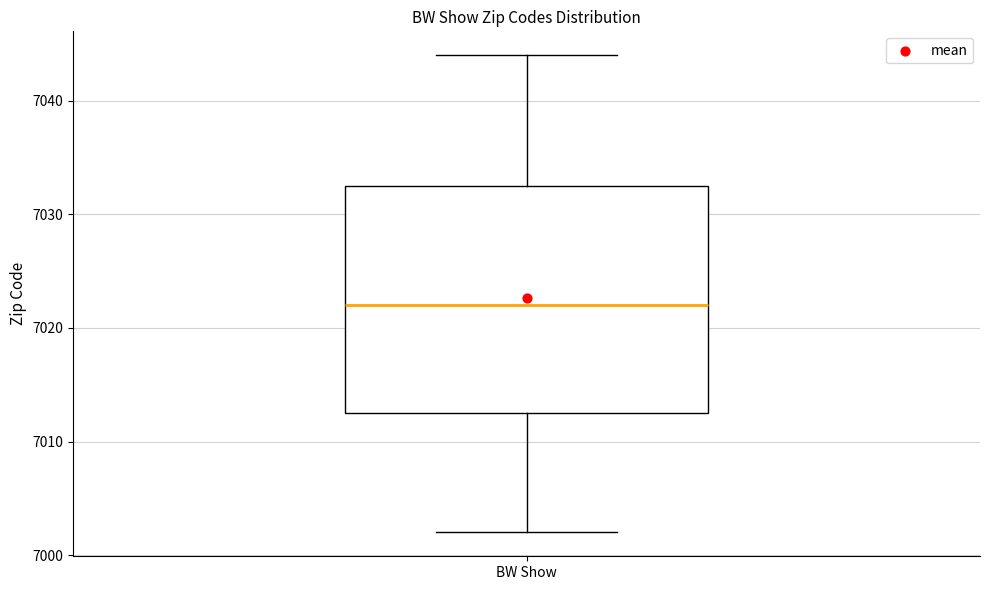

Where does the upper whisker of the box for BW Show end on the y-axis? The values are not printed on the chart, so give them approximately, as read against the axis.

7044